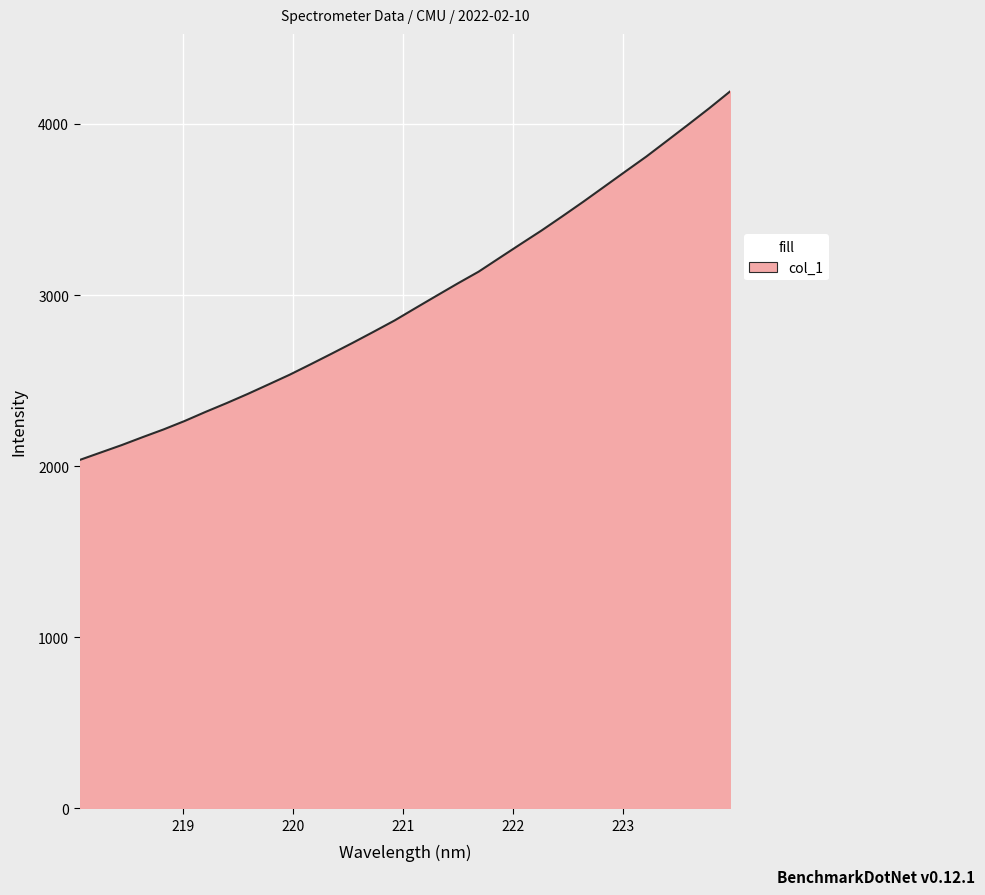

True or false: the data has more than 0 interior local peaks.

False